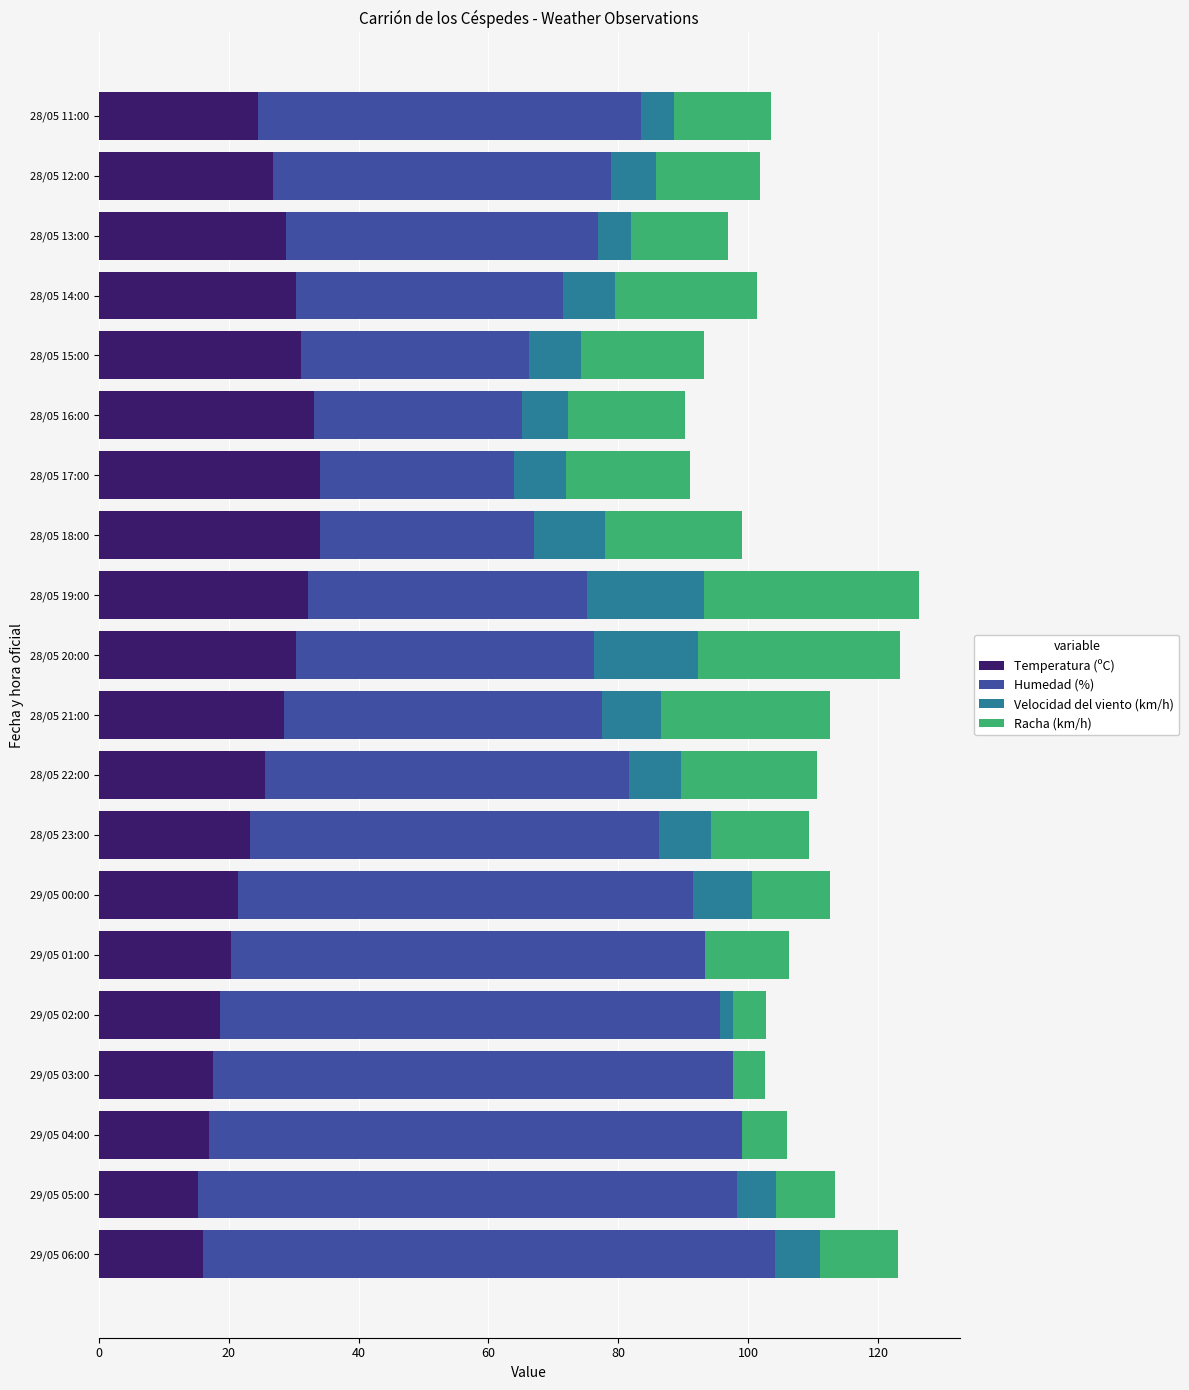

What are all the series names shown in the legend?

Temperatura (ºC), Humedad (%), Velocidad del viento (km/h), Racha (km/h)